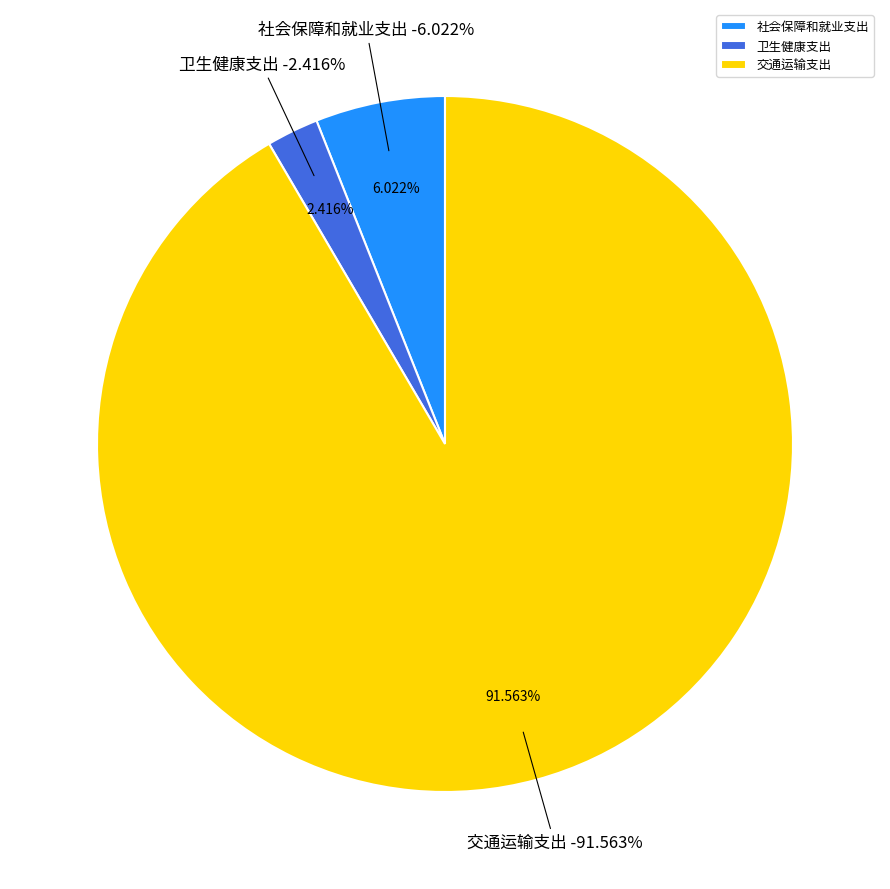

To the nearest percent, what is the average slice percentage?

33%